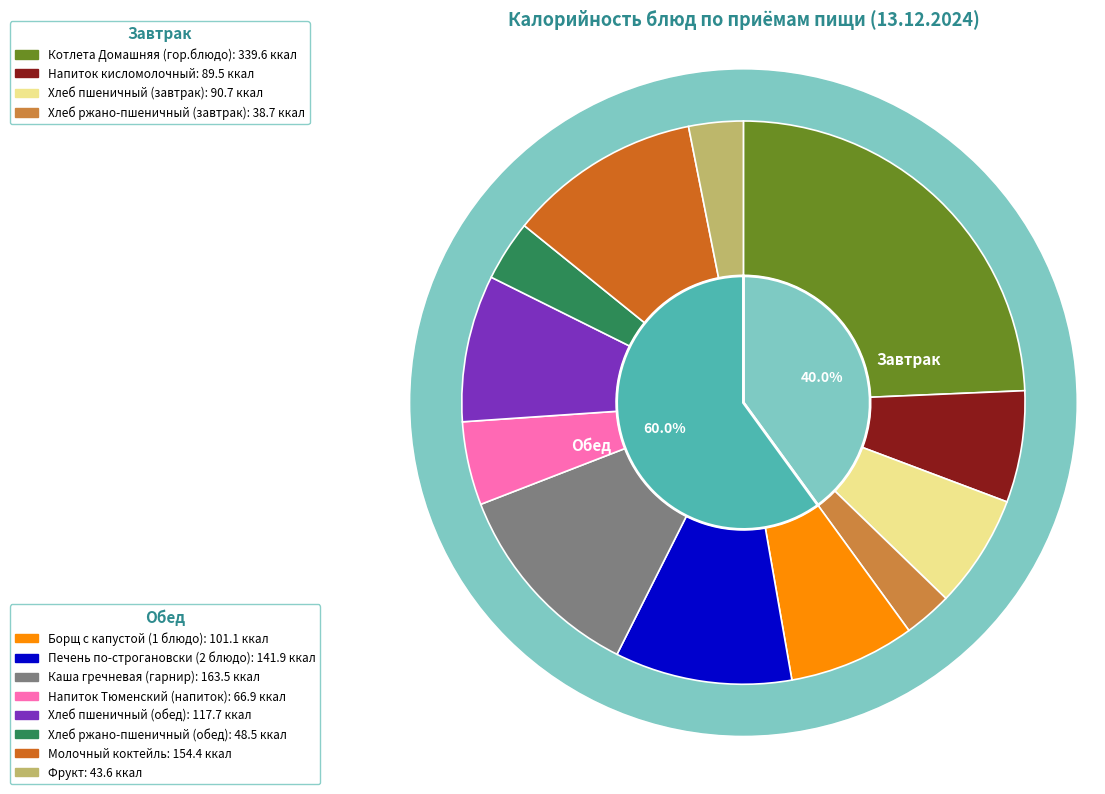

How much of the chart is everything except Напиток Тюменский (напиток)?

95.2%